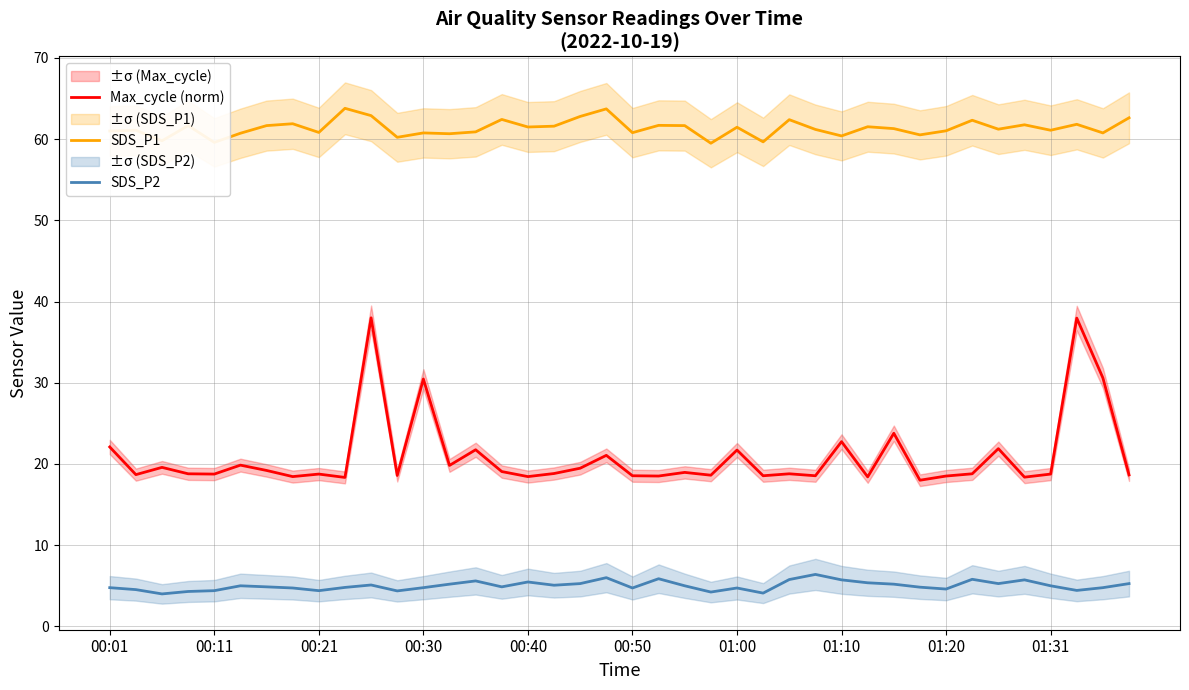

List the series in order of their overall mean, highest first.

SDS_P1, Max_cycle (norm), SDS_P2